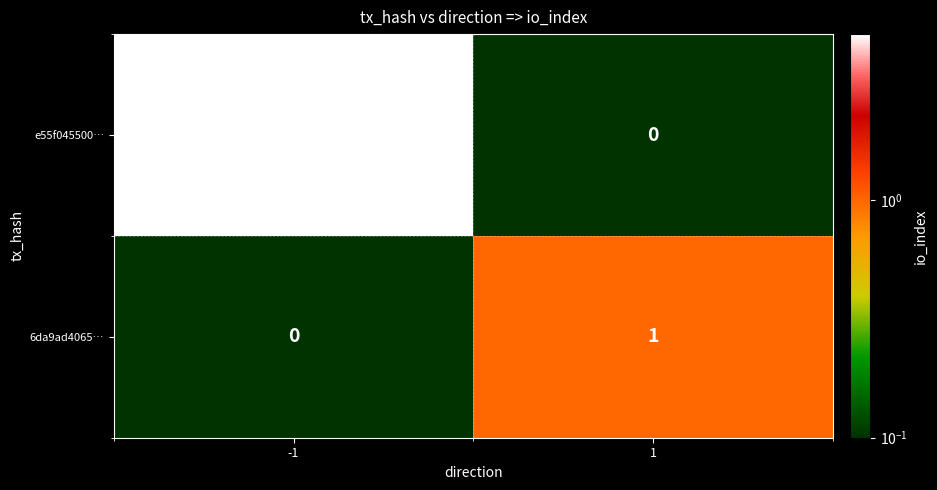

What is the difference between the e55f045500… values at 1 and -1?

5